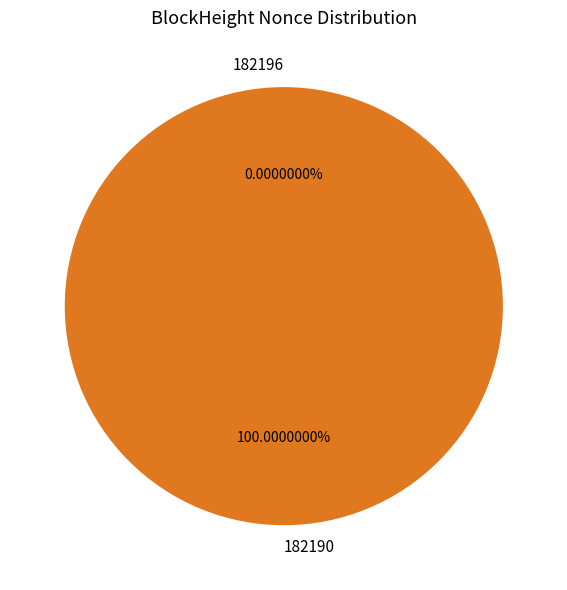

To the nearest percent, what portion does 182190 represent?

100%